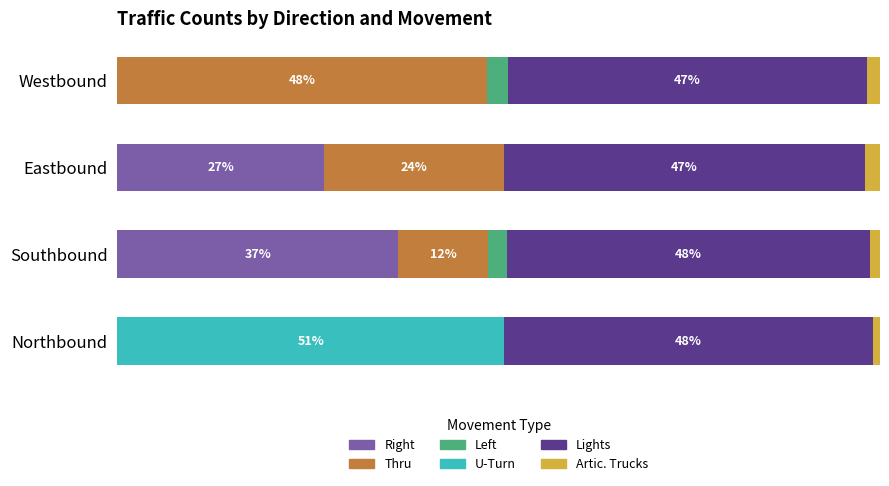

At which label is Right closest to 18?

Eastbound